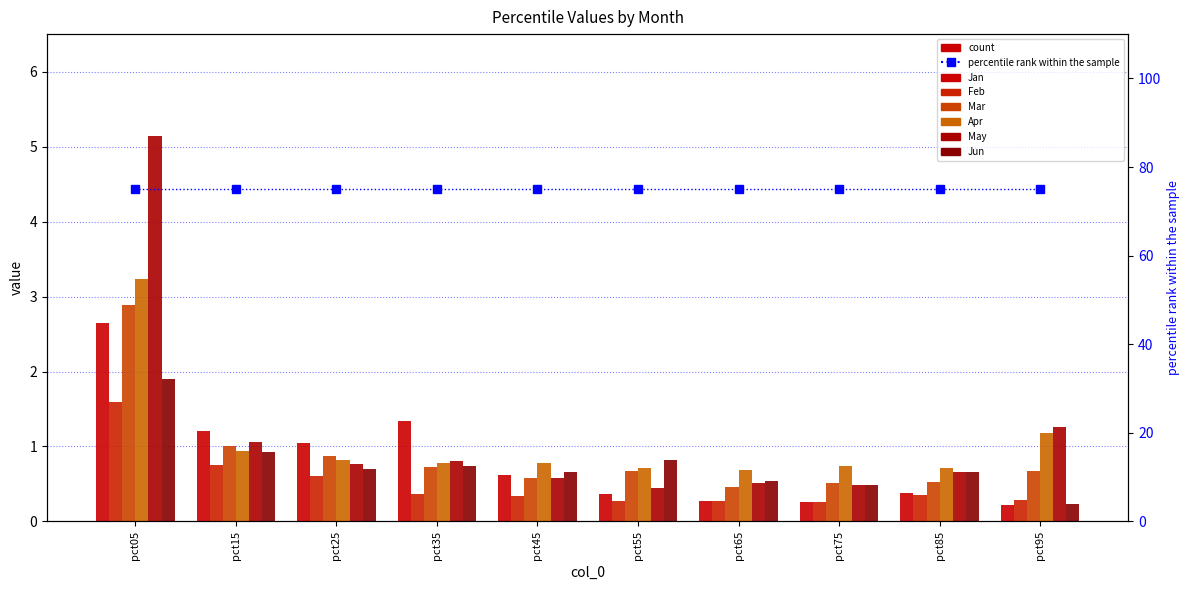

Rank the categories by May value from highest to lowest.

pct05, pct95, pct15, pct35, pct25, pct85, pct45, pct65, pct75, pct55